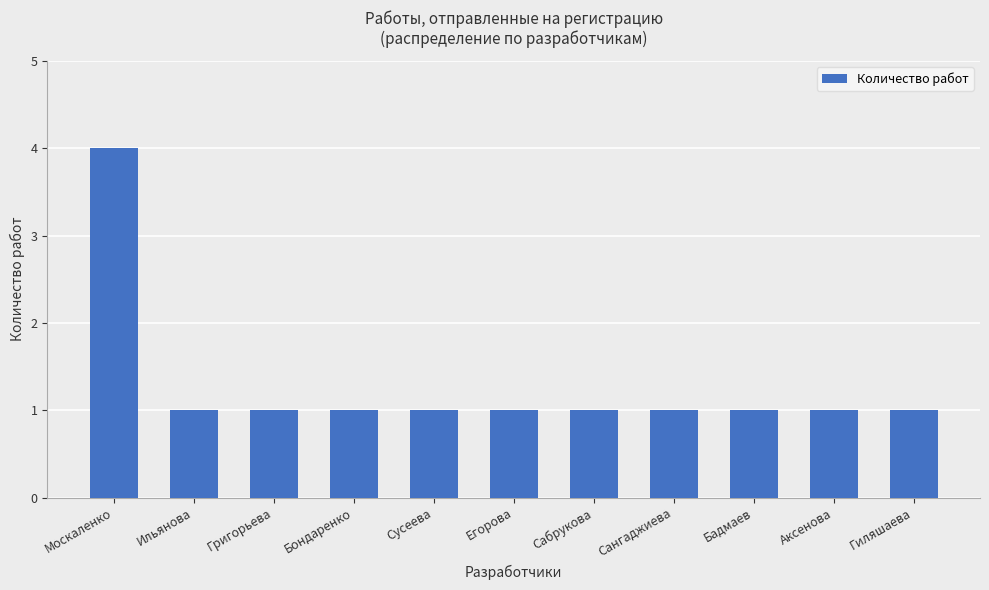

How many categories are shown in the chart?

11